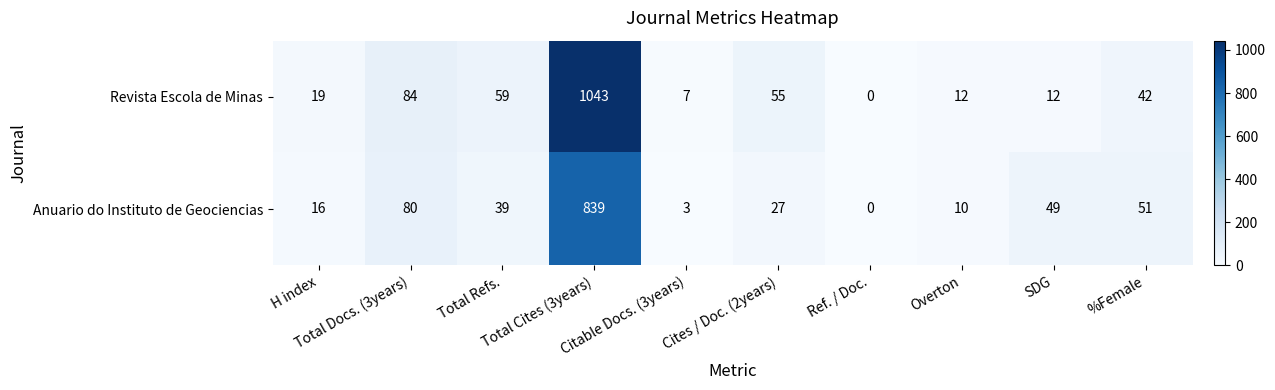

What is the difference between the maximum and minimum values in the Revista Escola de Minas series?

1043